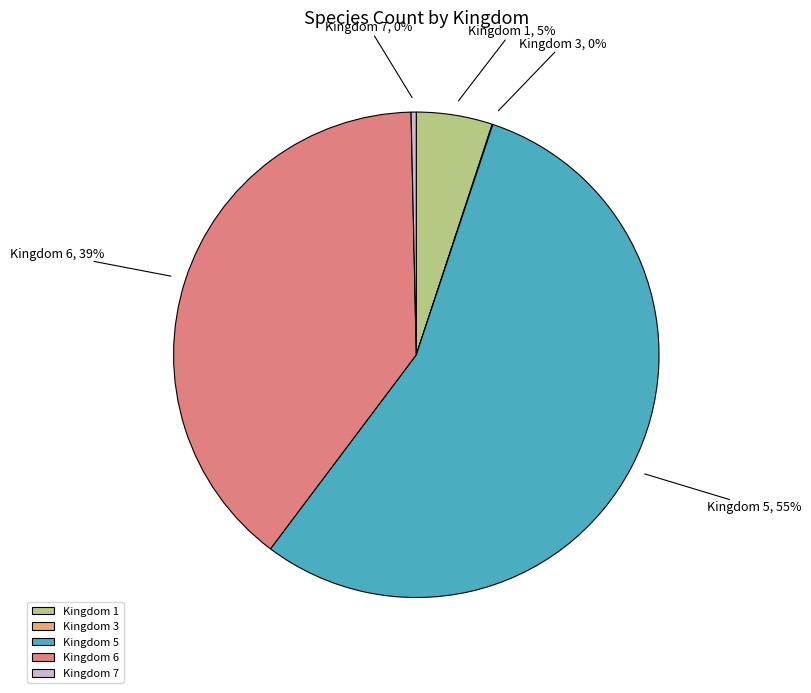

To the nearest percent, what is the difference between the Kingdom 5 and Kingdom 6 slice percentages?

16%